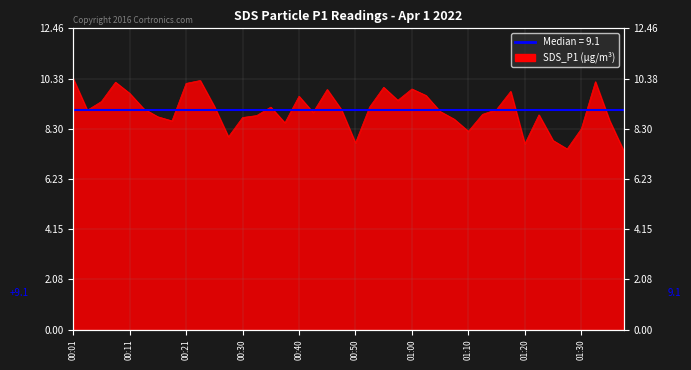

What is the maximum value shown in the chart?

10.4